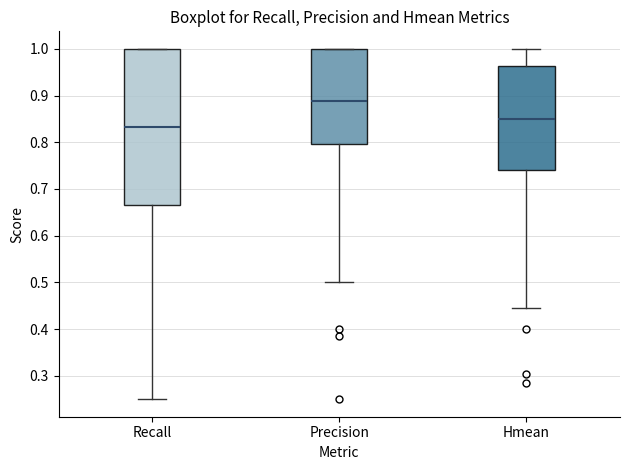

Where does the upper whisker of the box for Hmean end on the y-axis? The values are not printed on the chart, so give them approximately, as read against the axis.

1.00